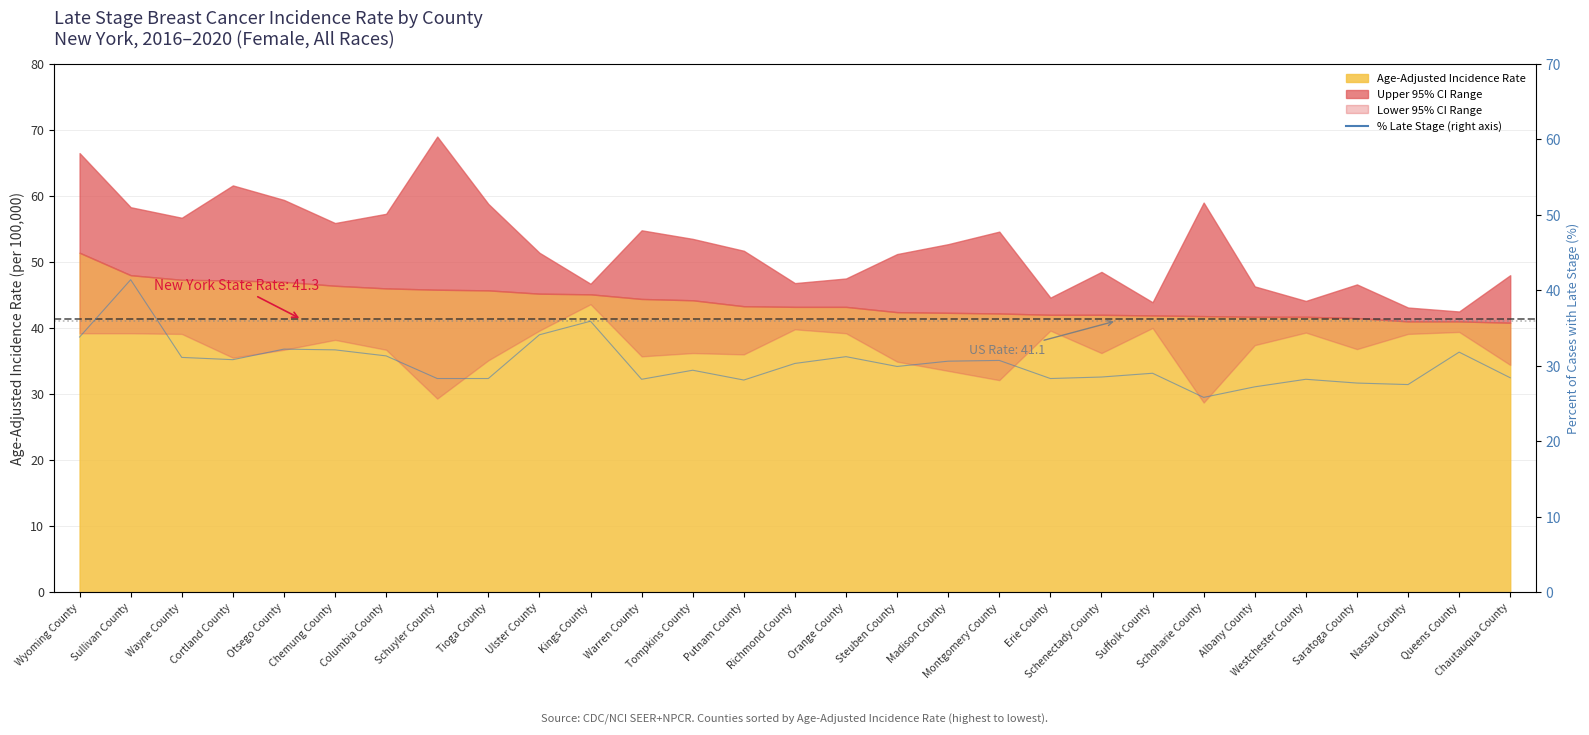

What is the difference between the maximum and minimum values?

15.6